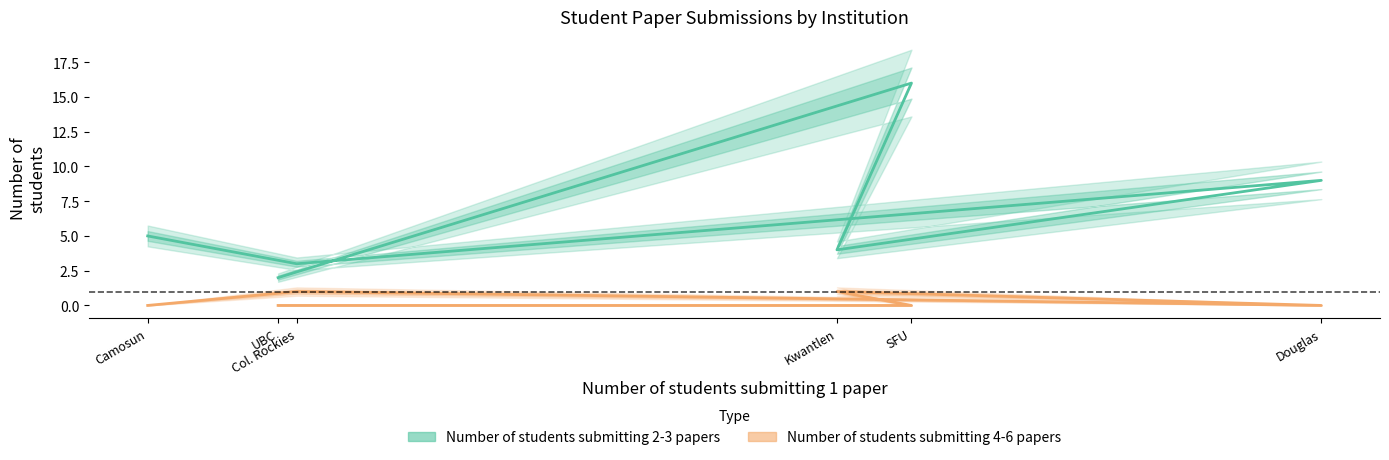

How many series are shown in this chart?

2